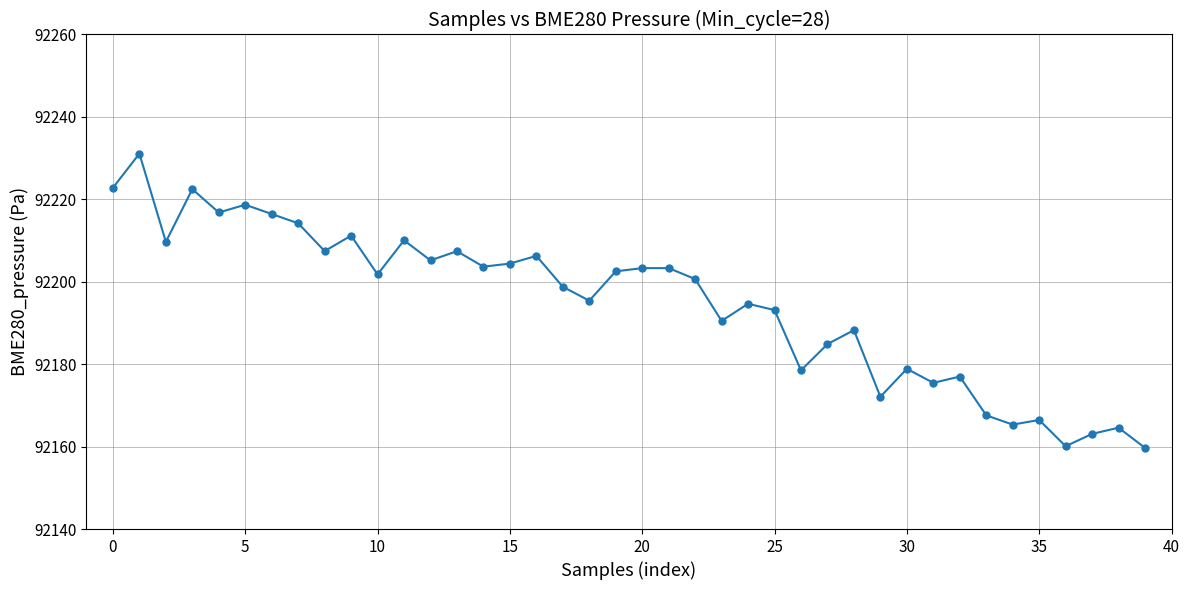

What is the minimum value shown in the chart?

92159.7